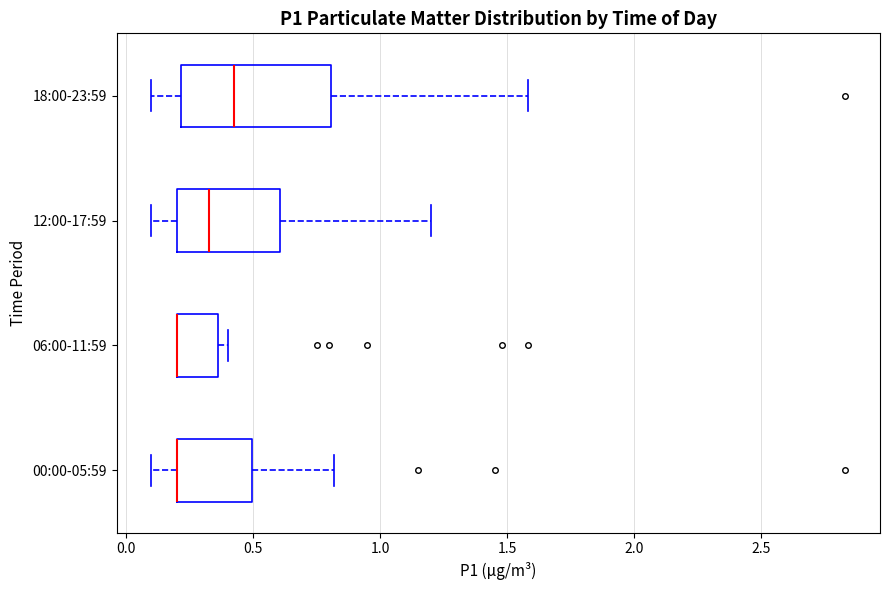

Which box is the widest, from its left edge to its right edge?

18:00-23:59